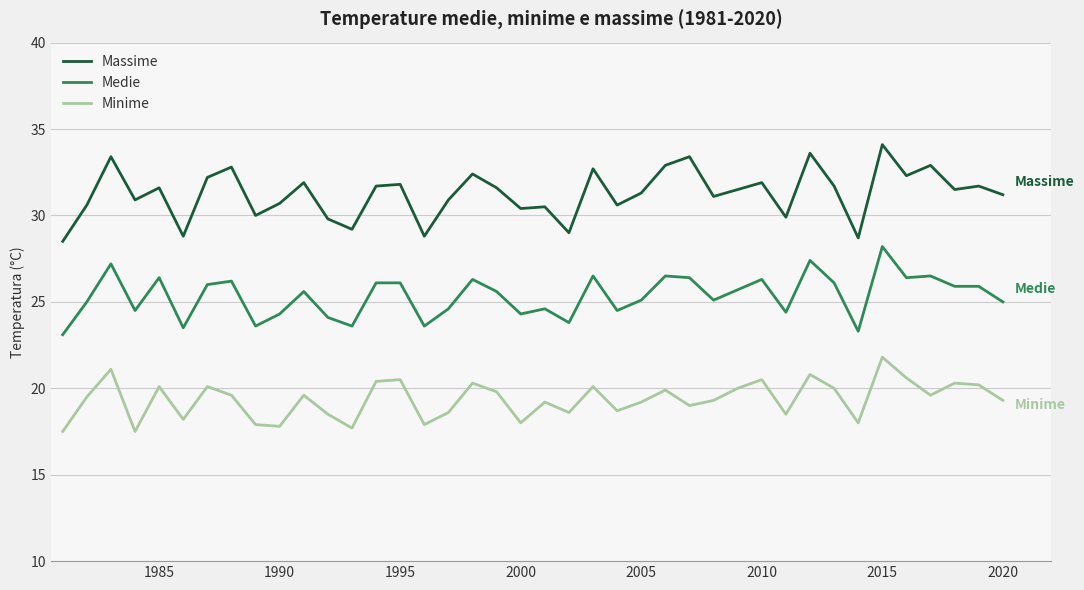

True or false: Minime and Medie intersect in this chart.

False